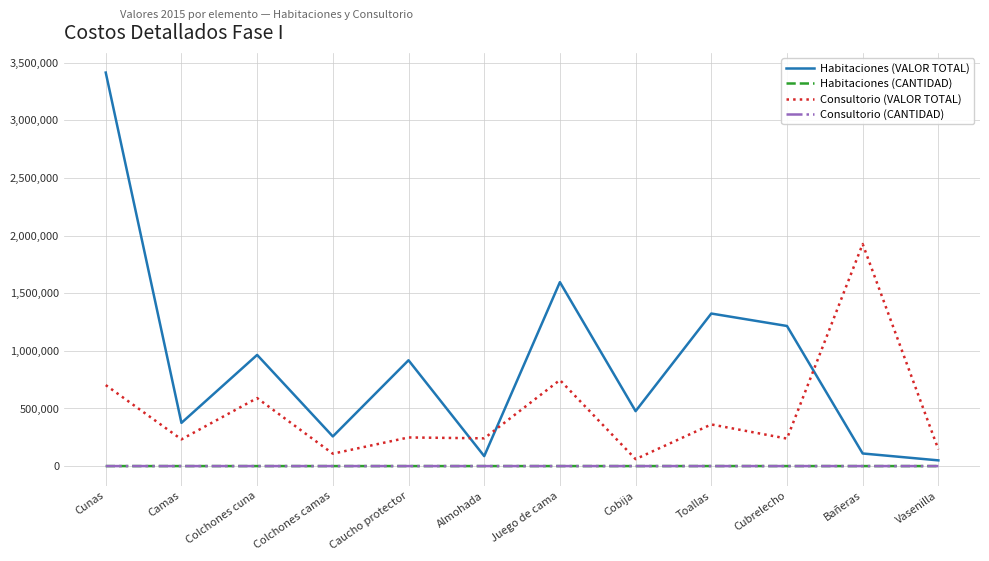

True or false: Consultorio (VALOR TOTAL) and Consultorio (CANTIDAD) cross at least once.

False